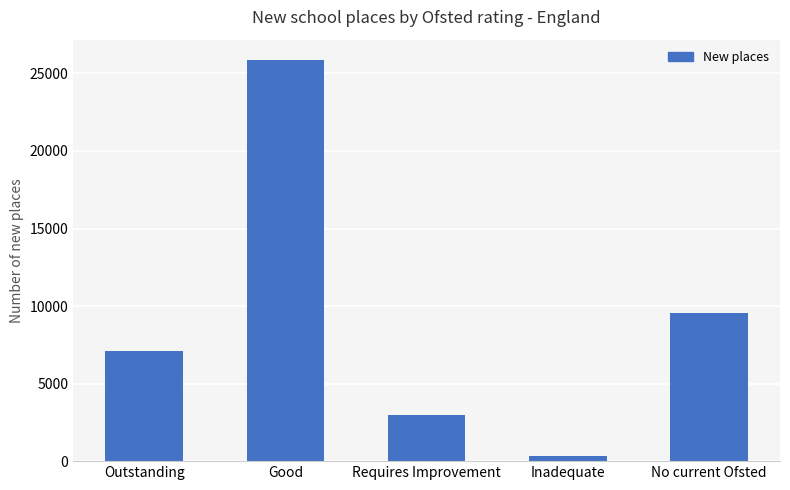

Is it true that the value at Good is 12411?

False